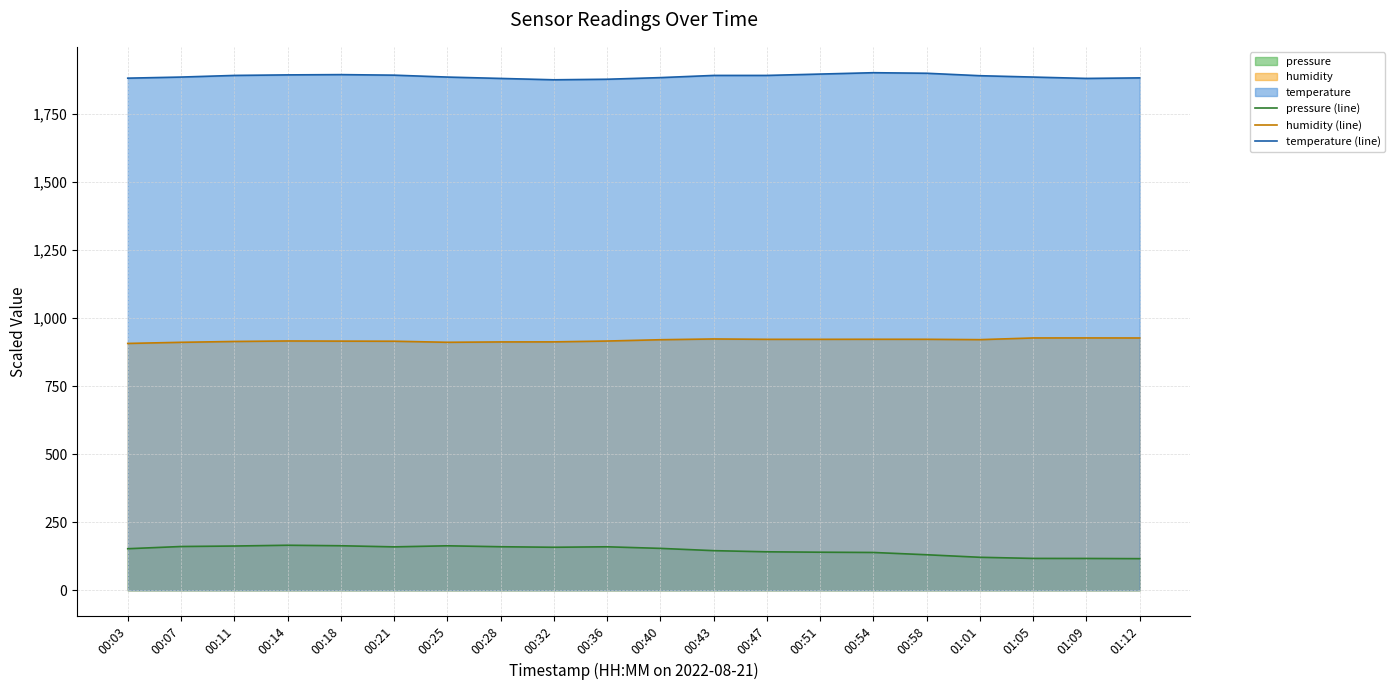

At how many categories does at least one series exceed 131?

20